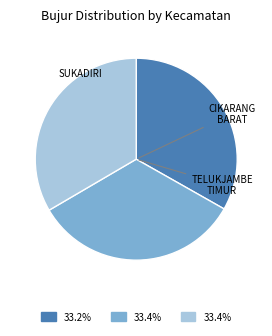

Is there a majority slice in this chart?

No